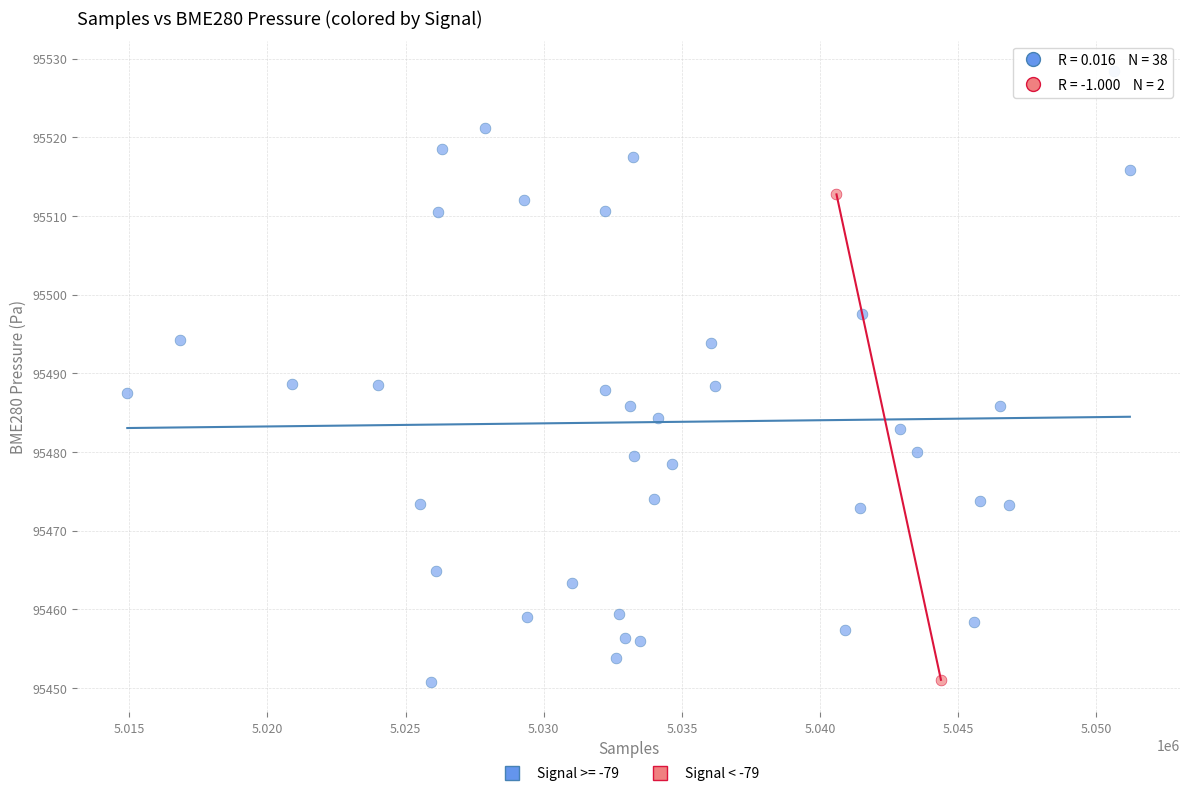

What are all the series names shown in the legend?

Signal >= -79, Signal < -79